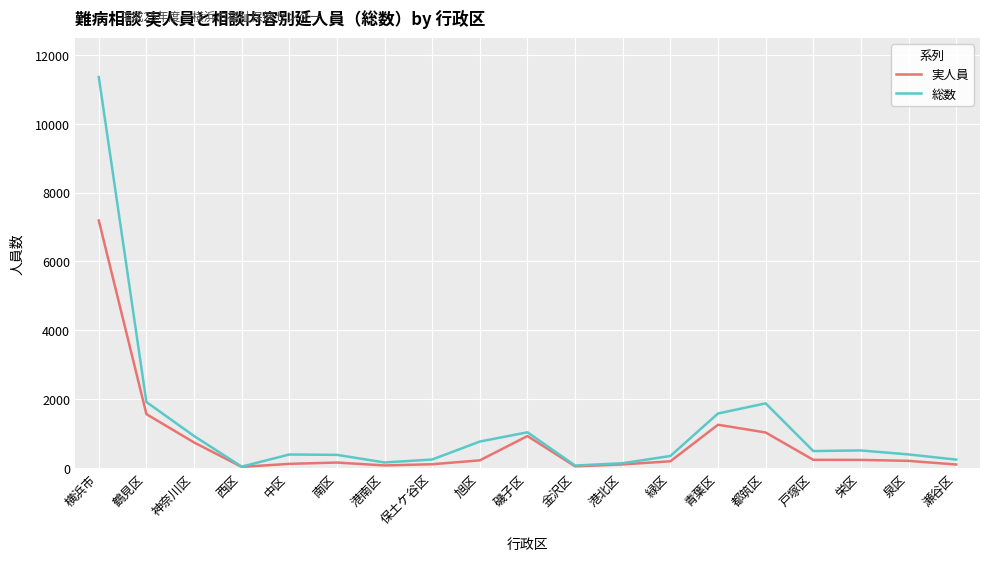

True or false: 実人員 has a value of 148 at 南区.

True